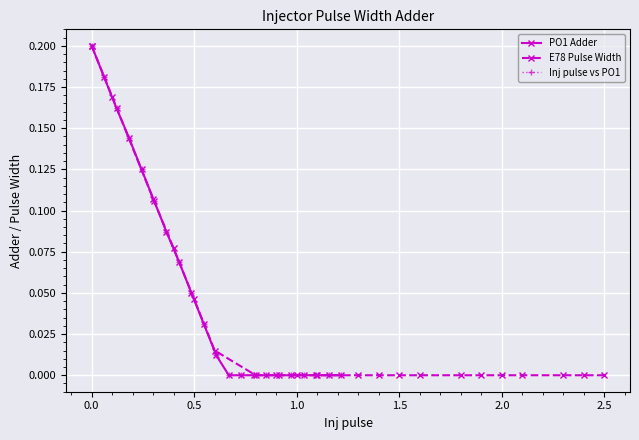

Reading left to right, list all the values displayed in this chart.

PO1 Adder: 0.2	0.2	0.2	0.1	0.1	0.1	0.1	0.1	0.1	0.0	0.0	0.0	0.0	0.0	0.0	0.0	0.0	0.0	0.0	0.0	0.0
E78 Pulse Width: 0.2	0.2	0.1	0.1	0.0	0.0	0.0	0.0	0.0	0.0	0.0	0.0	0.0	0.0	0.0	0.0	0.0	0.0	0.0	0.0	0.0
Inj pulse vs PO1: 0.2	0.2	0.2	0.1	0.1	0.1	0.1	0.1	0.1	0.0	0.0	0.0	0.0	0.0	0.0	0.0	0.0	0.0	0.0	0.0	0.0